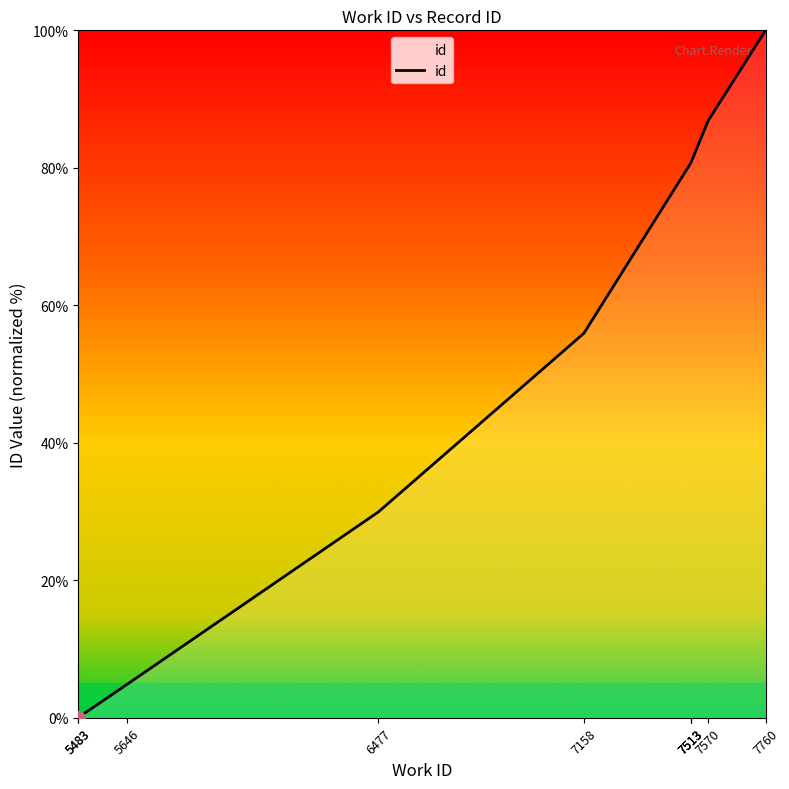

What is the difference between the values at 7513 and 7570?

6.1